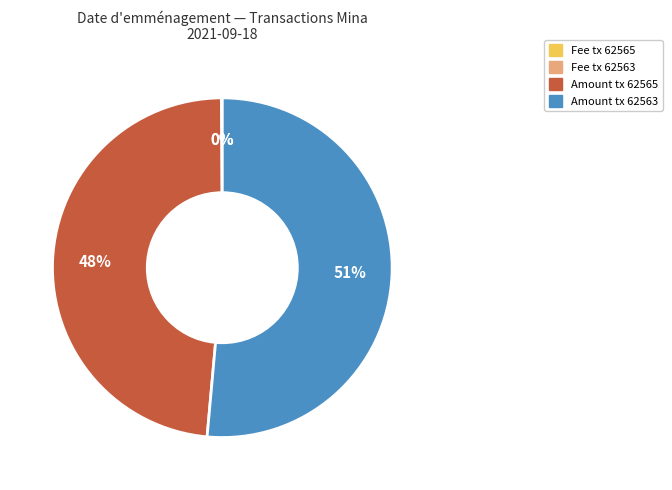

To the nearest percent, what is the average slice percentage?

25%